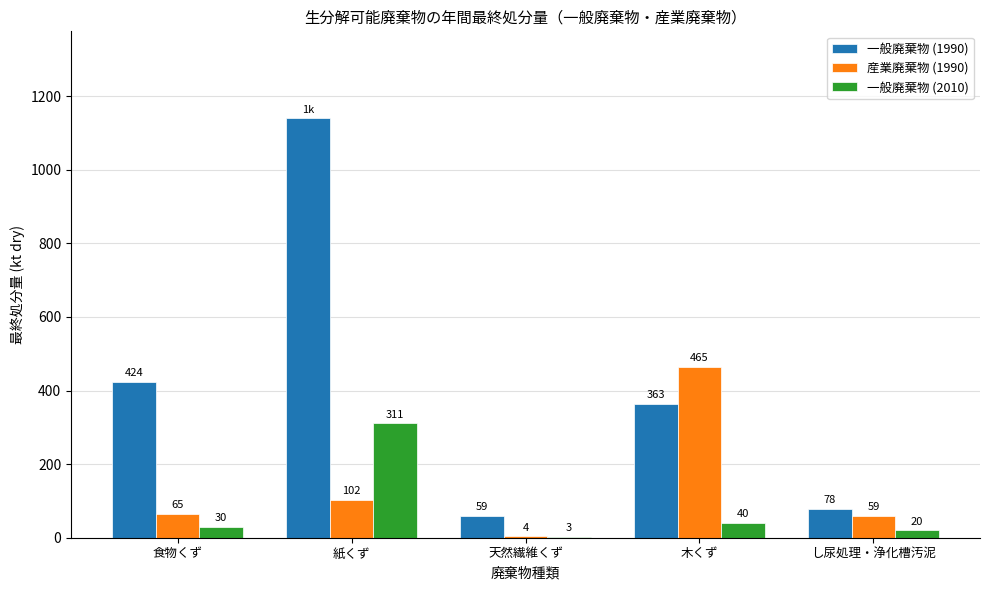

Which series has the widest spread of values?

一般廃棄物 (1990)